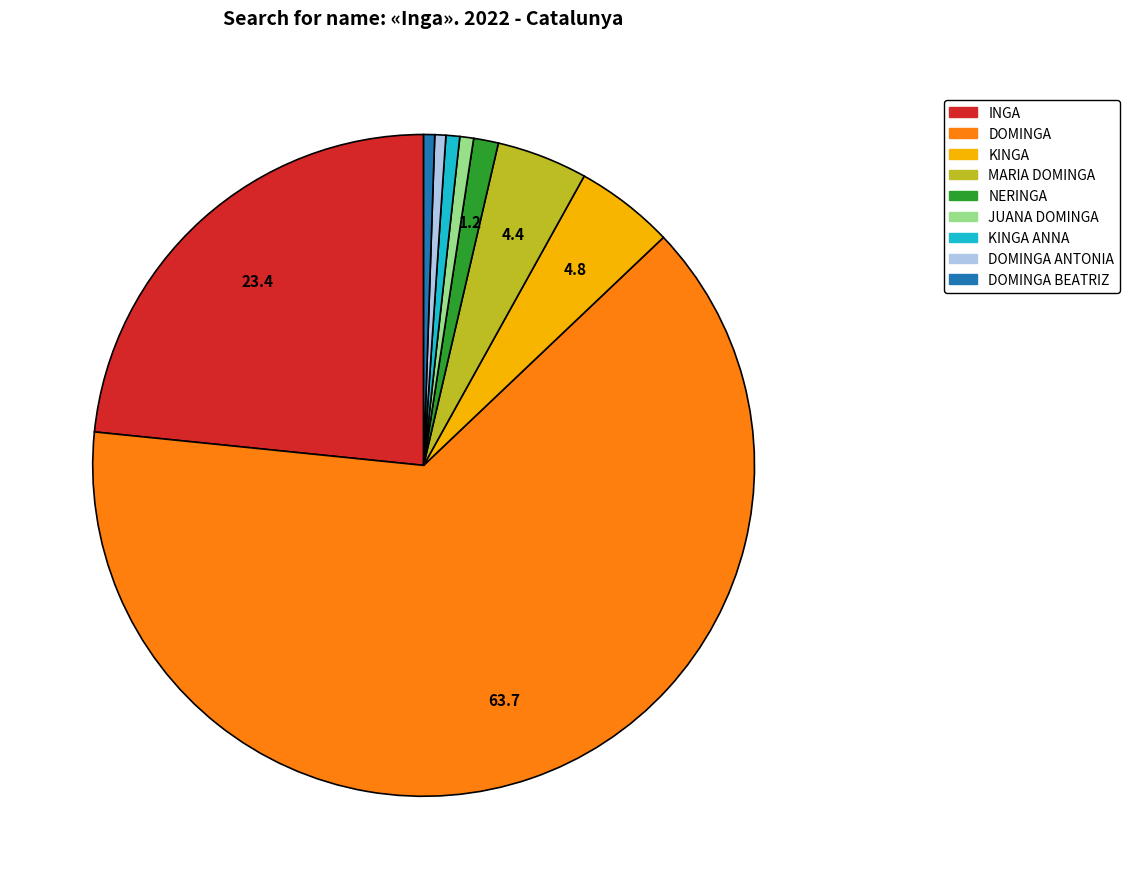

Which slice represents more than half of the pie?

DOMINGA